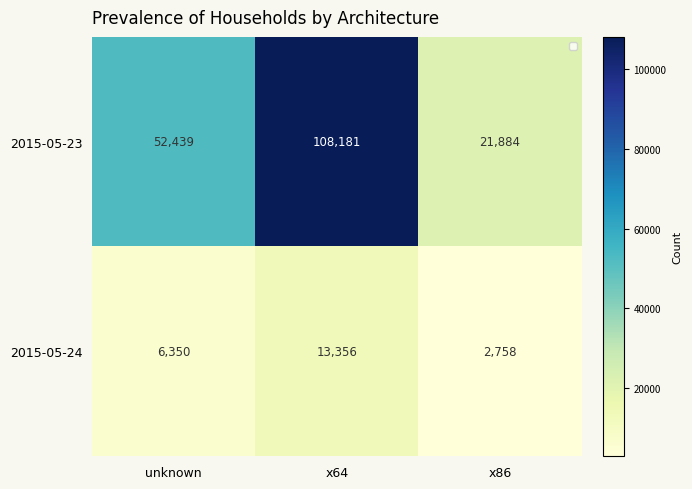

What is the minimum value shown in the chart?

2758